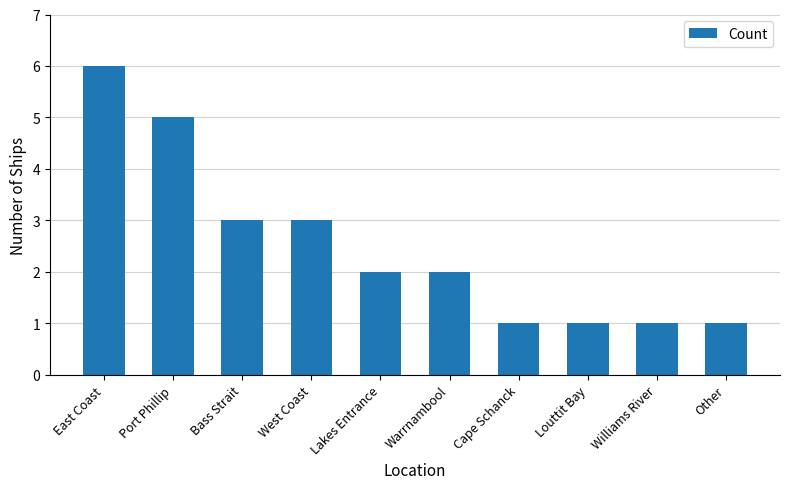

What is the value of the 4th bar from the left?

3